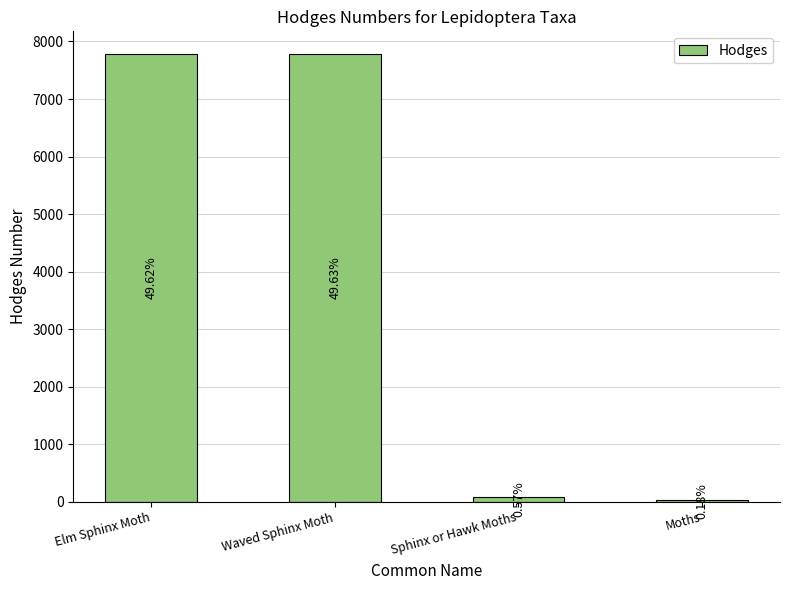

Are the bars grouped side by side (vs. stacked)?

No